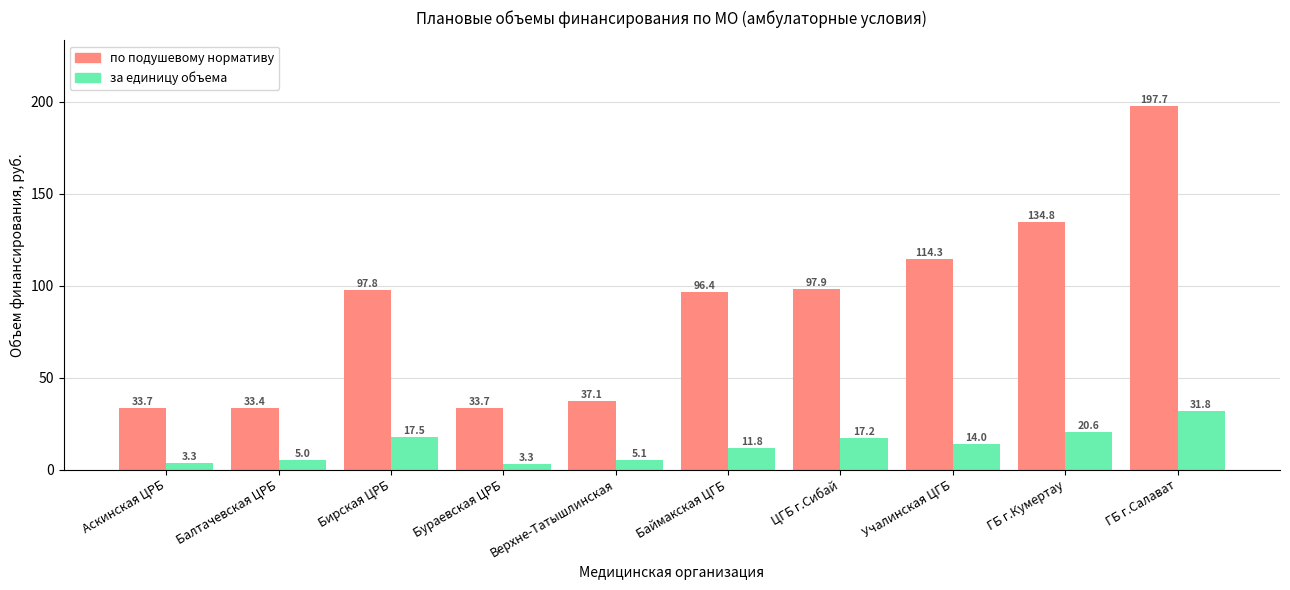

What is the minimum value for по подушевому нормативу?

33.4